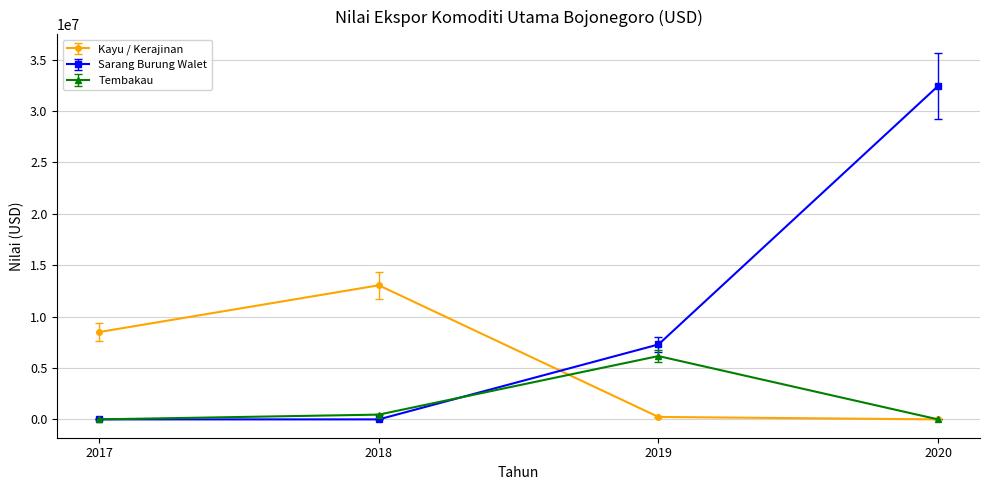

At which category is the sum across all series the highest?

2020